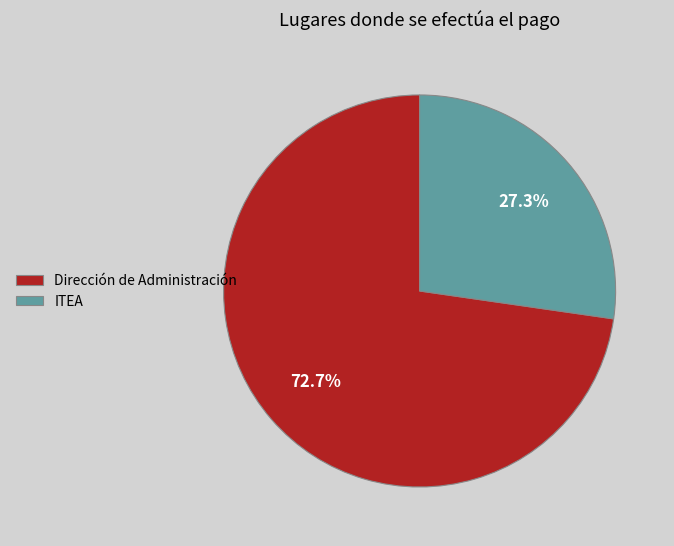

Count the number of slices in the pie.

2